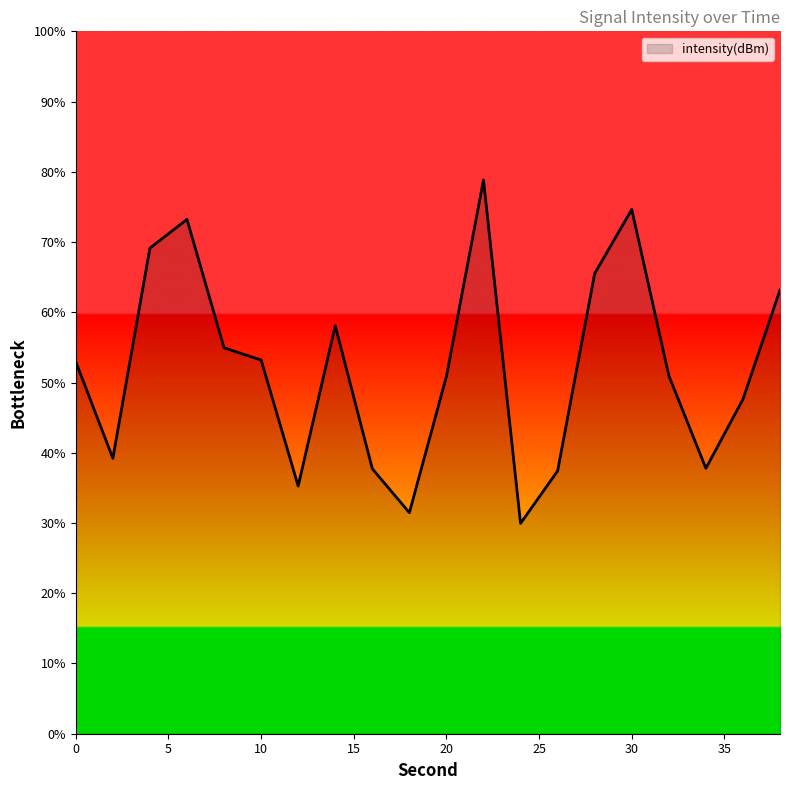

True or false: the data has more than 0 interior local peaks.

True